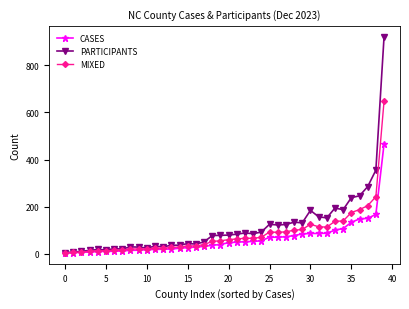

What is the greatest value displayed?

921.0